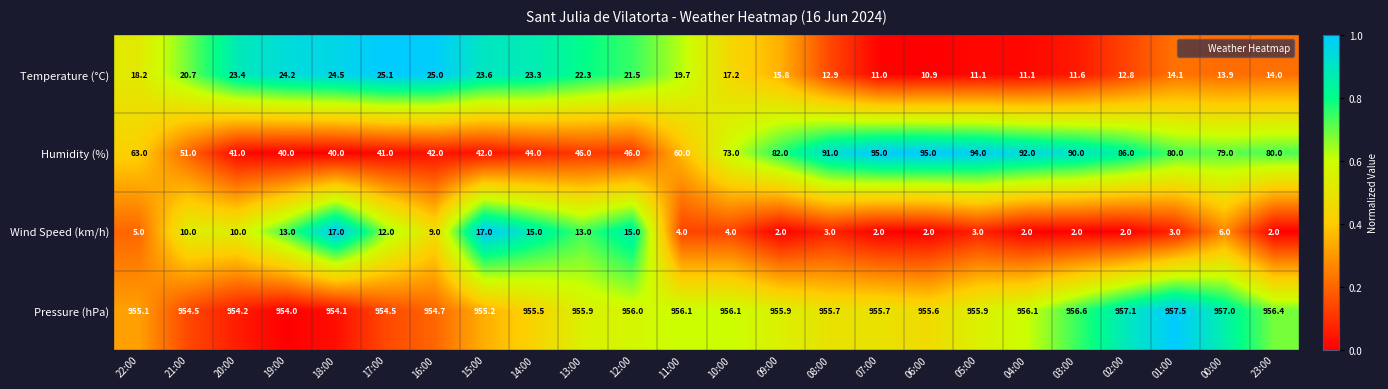

Between 18:00 and 15:00, which series saw the biggest shift?

Humidity (%)